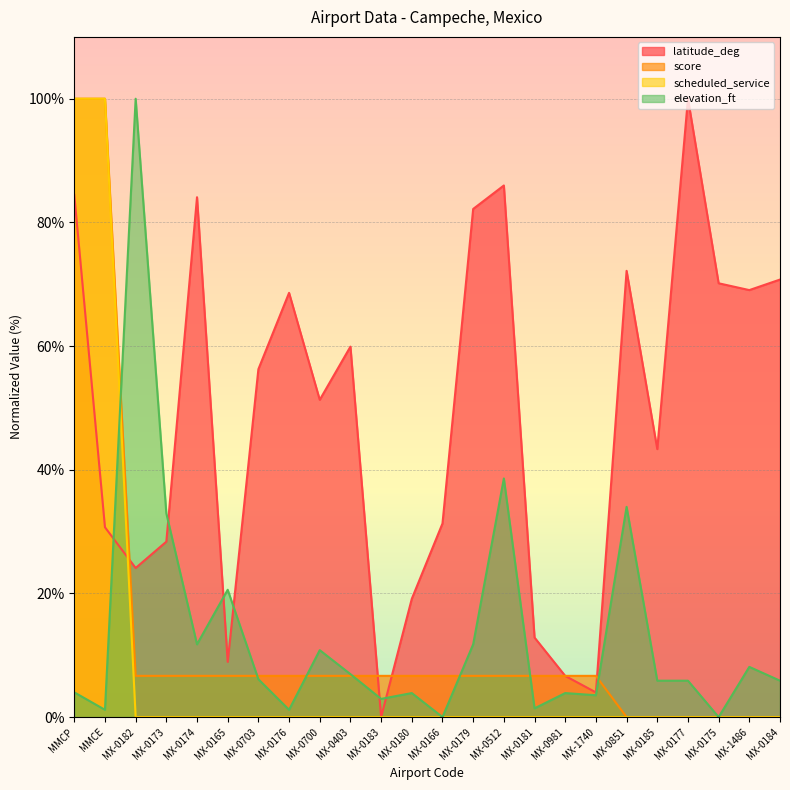

At which category is the sum across all series the highest?

MMCP